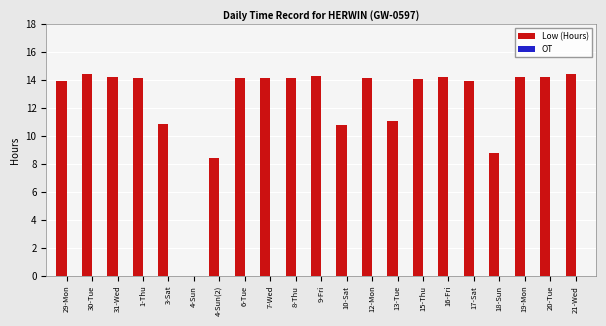

The chart shows a value of 10.8 at 10-Sat. True or false?

True